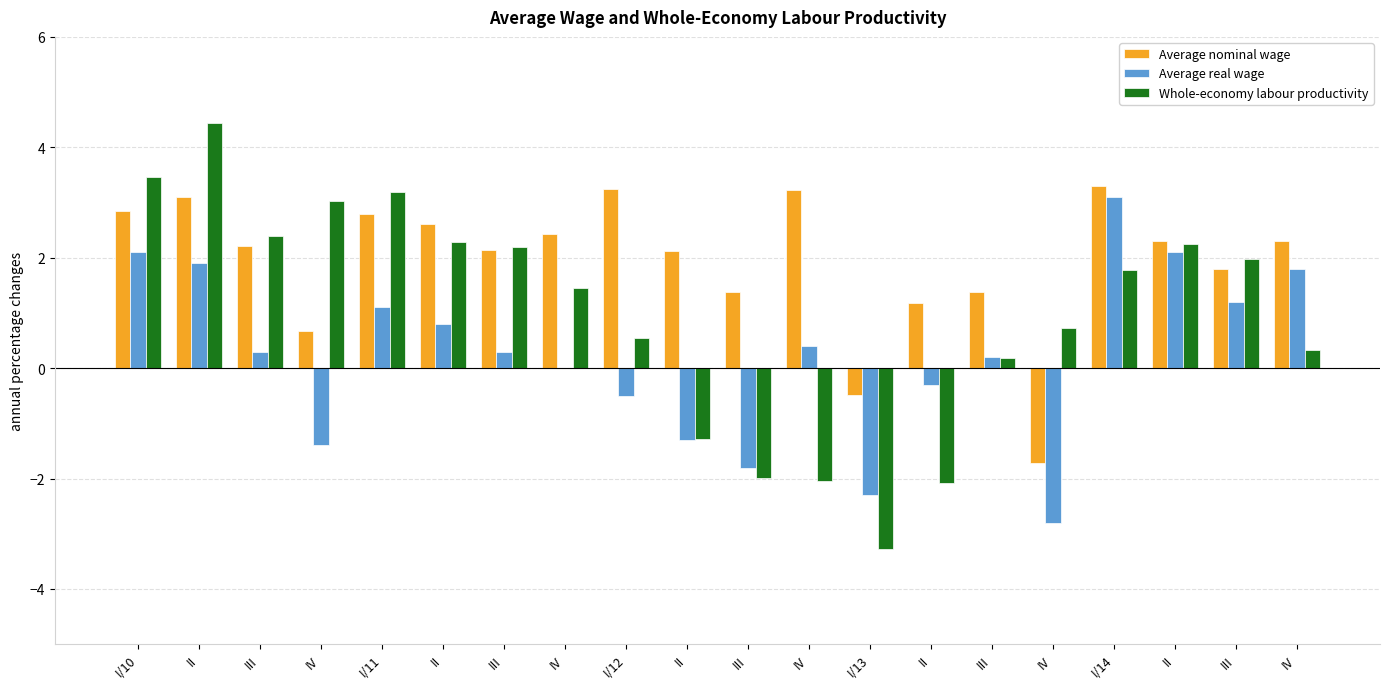

What is the label of the 14th bar from the left?

II